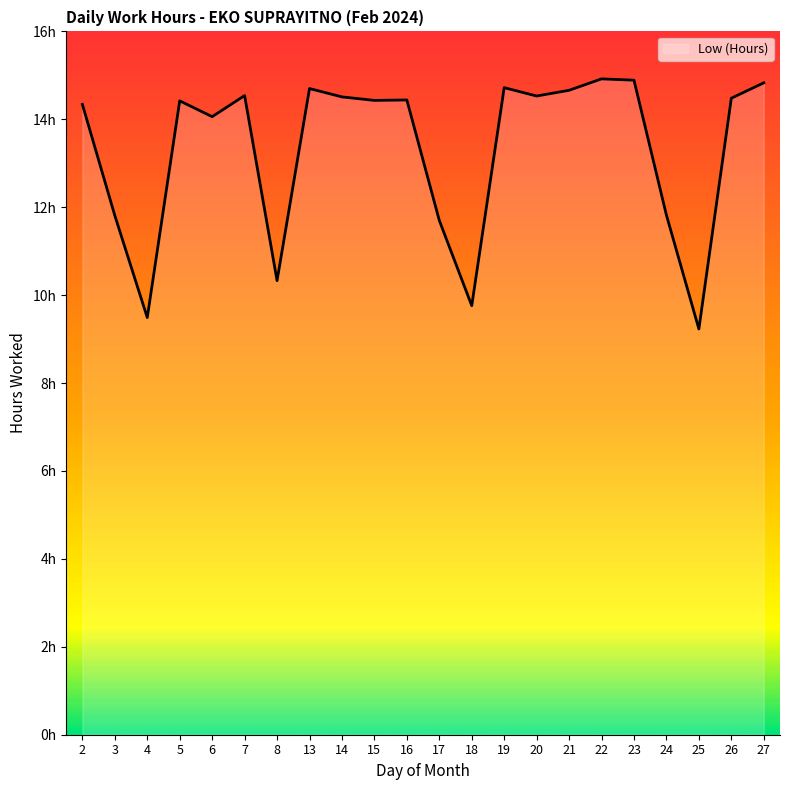

What is the value of the 2nd point from the left?

11.8